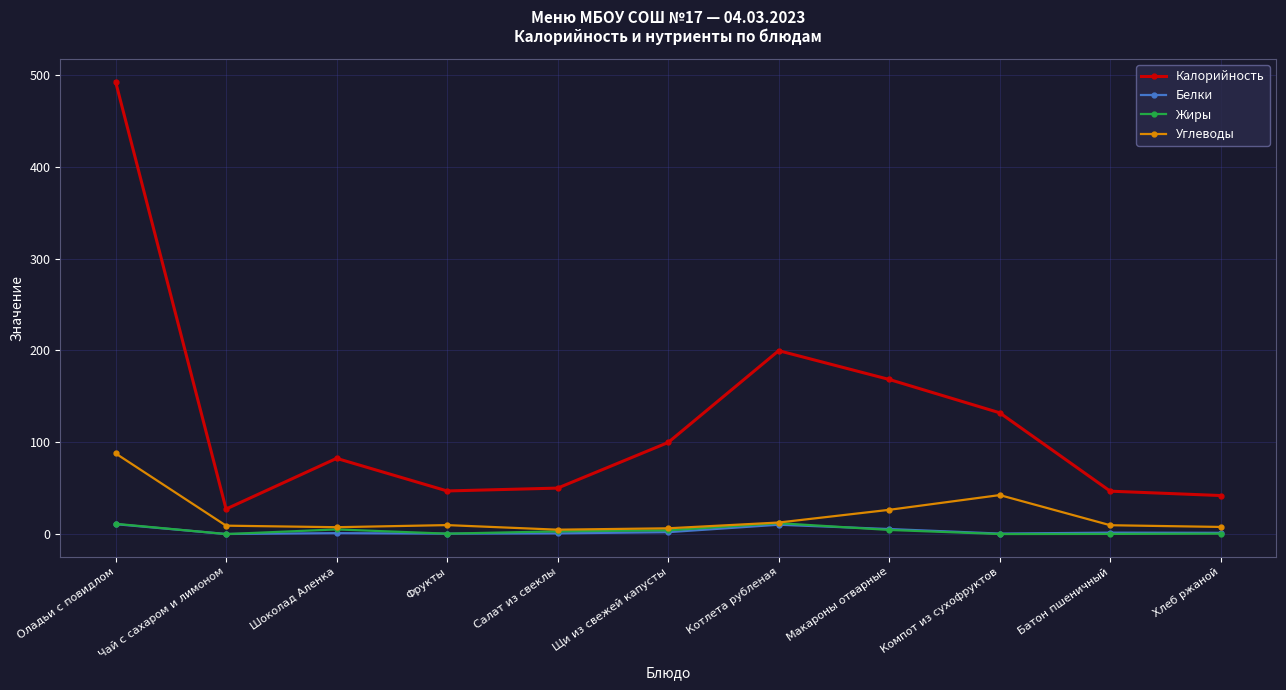

How many data points in Жиры are less than 3?

5